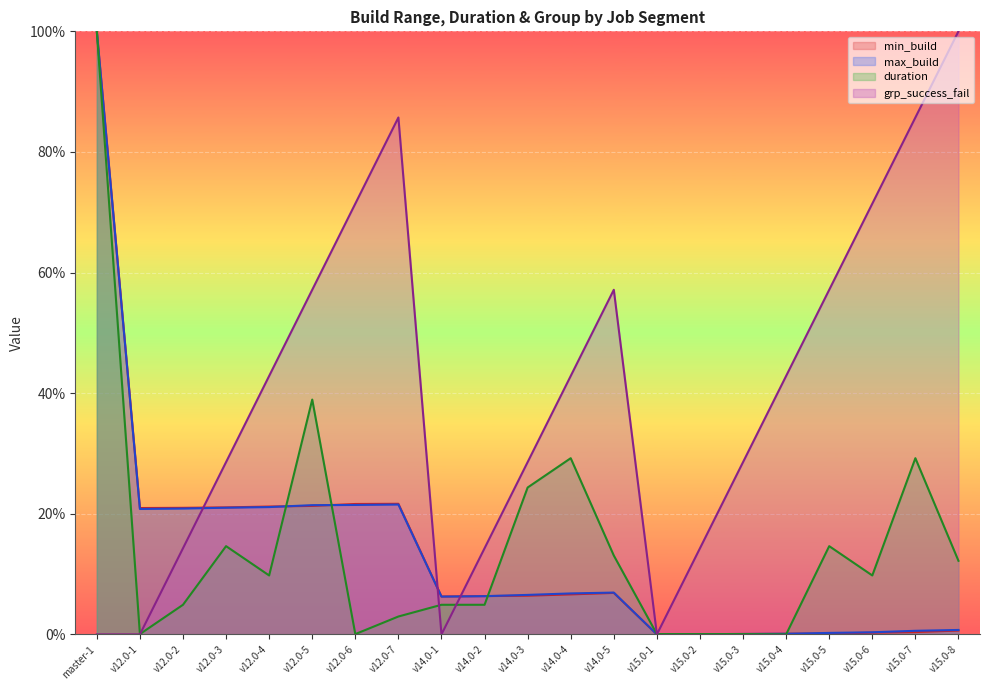

What position from the right is v12.0-6?

15